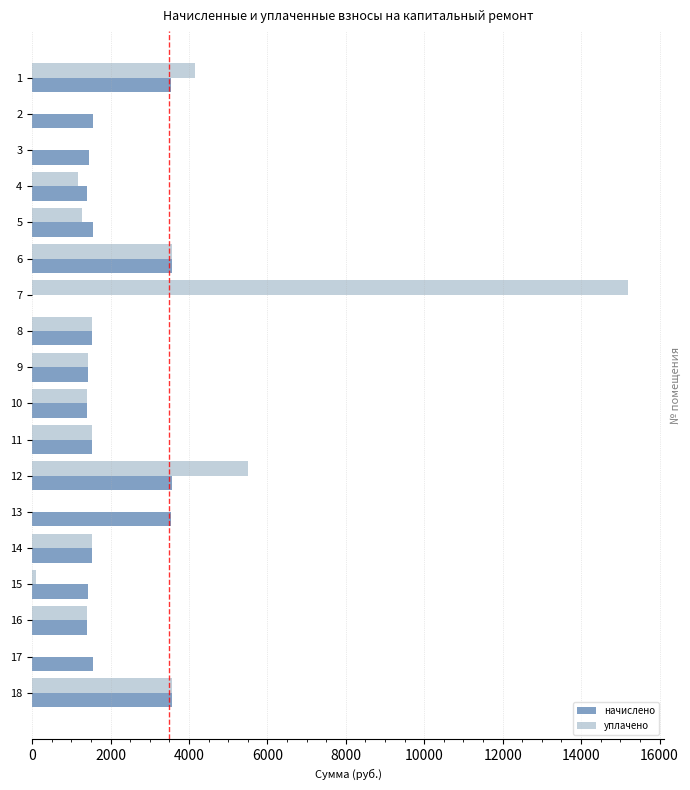

At 11, list the series in order from smallest to largest.

начислено, уплачено